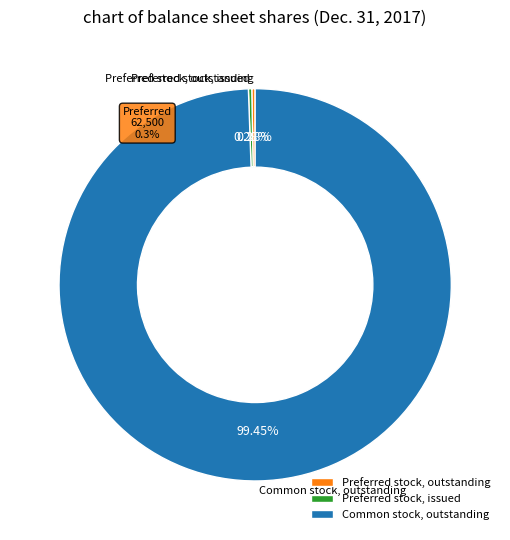

What is the smallest slice in the pie chart?

Preferred stock, outstanding